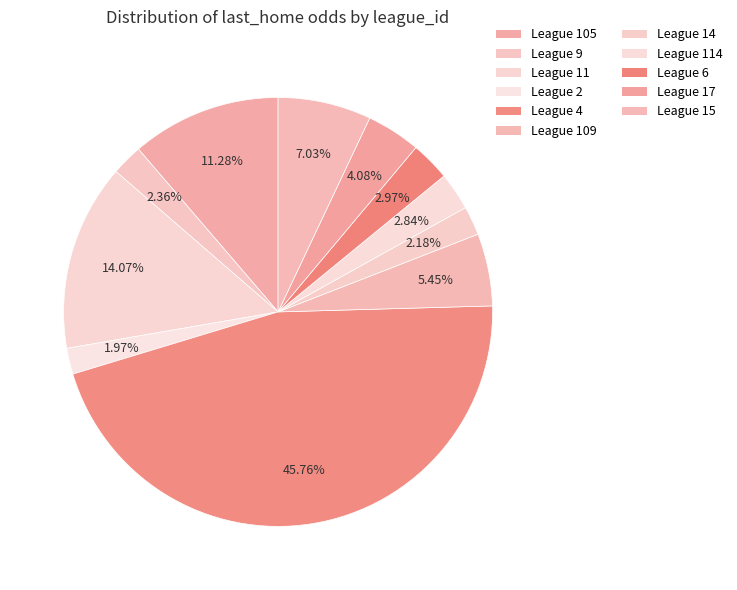

How many slices are in this pie chart?

11